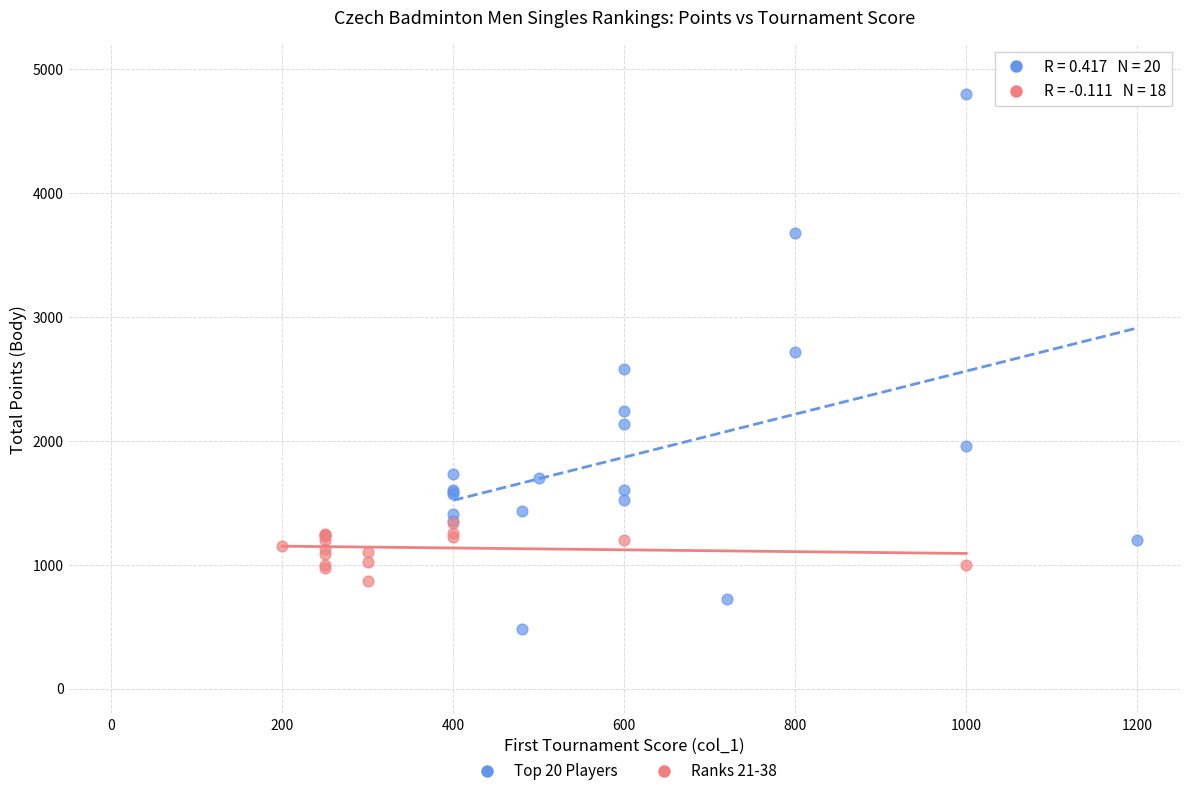

Which series reaches the minimum Y coordinate?

Top 20 Players